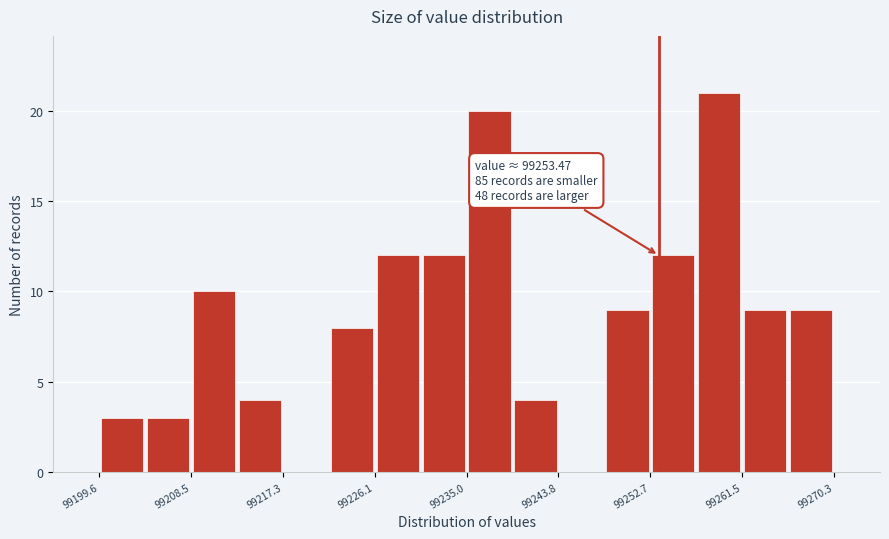

Which range on the x-axis has the tallest bar?

99257 to 99262